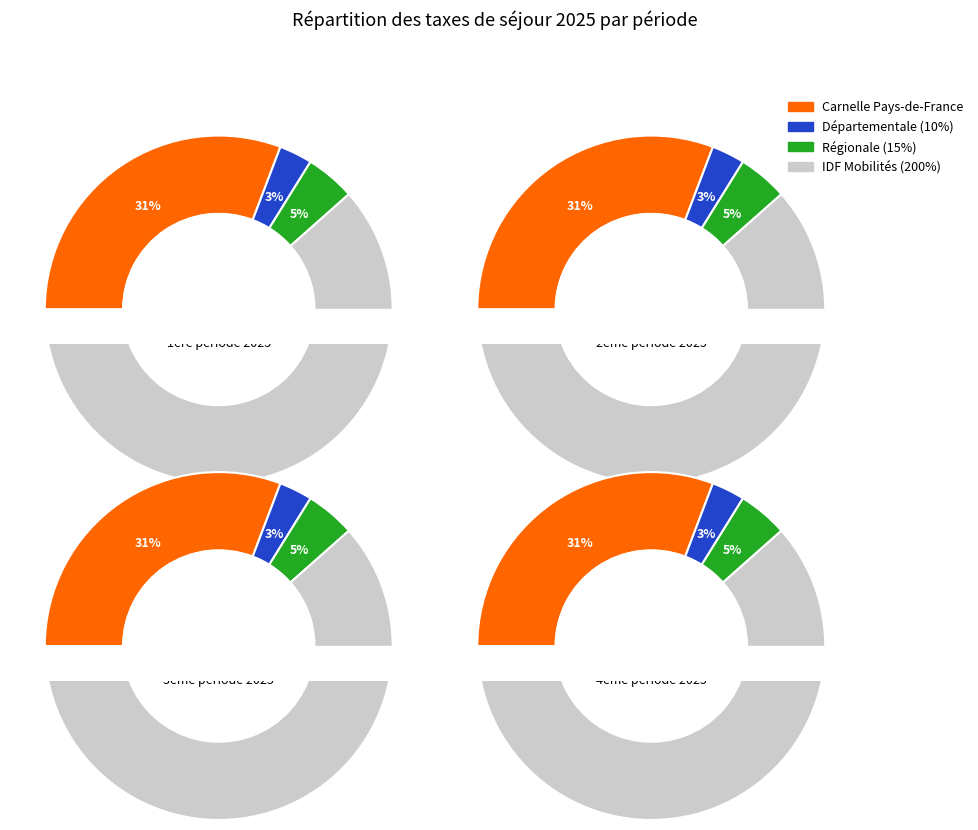

Combined, what portion of the pie is 3ème période 2025 and 4ème période 2025?

50.0%